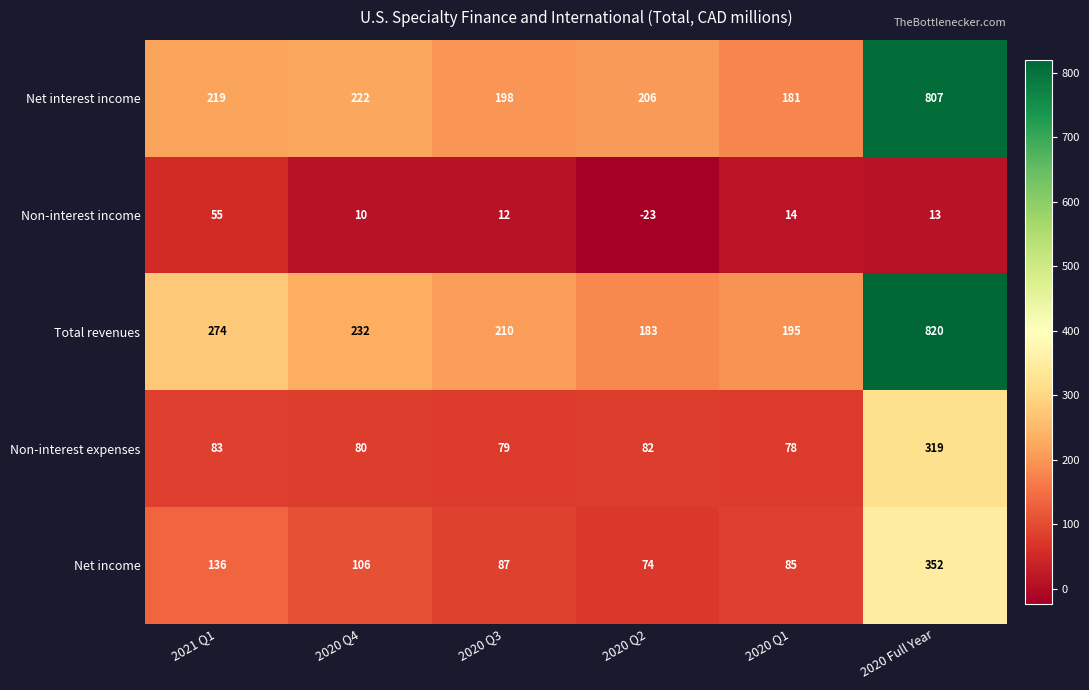

At which label is Net income closest to 213?

2021 Q1